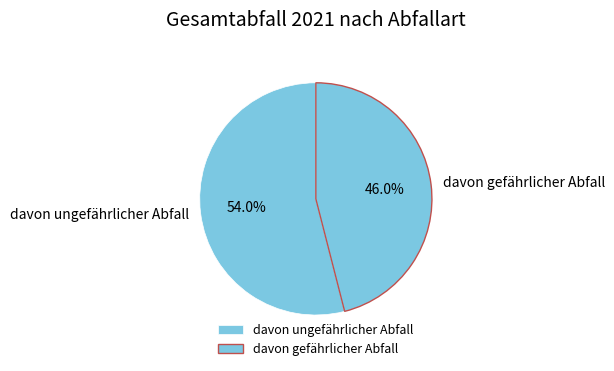

What percentage is the davon gefährlicher Abfall slice, to the nearest percent?

46%